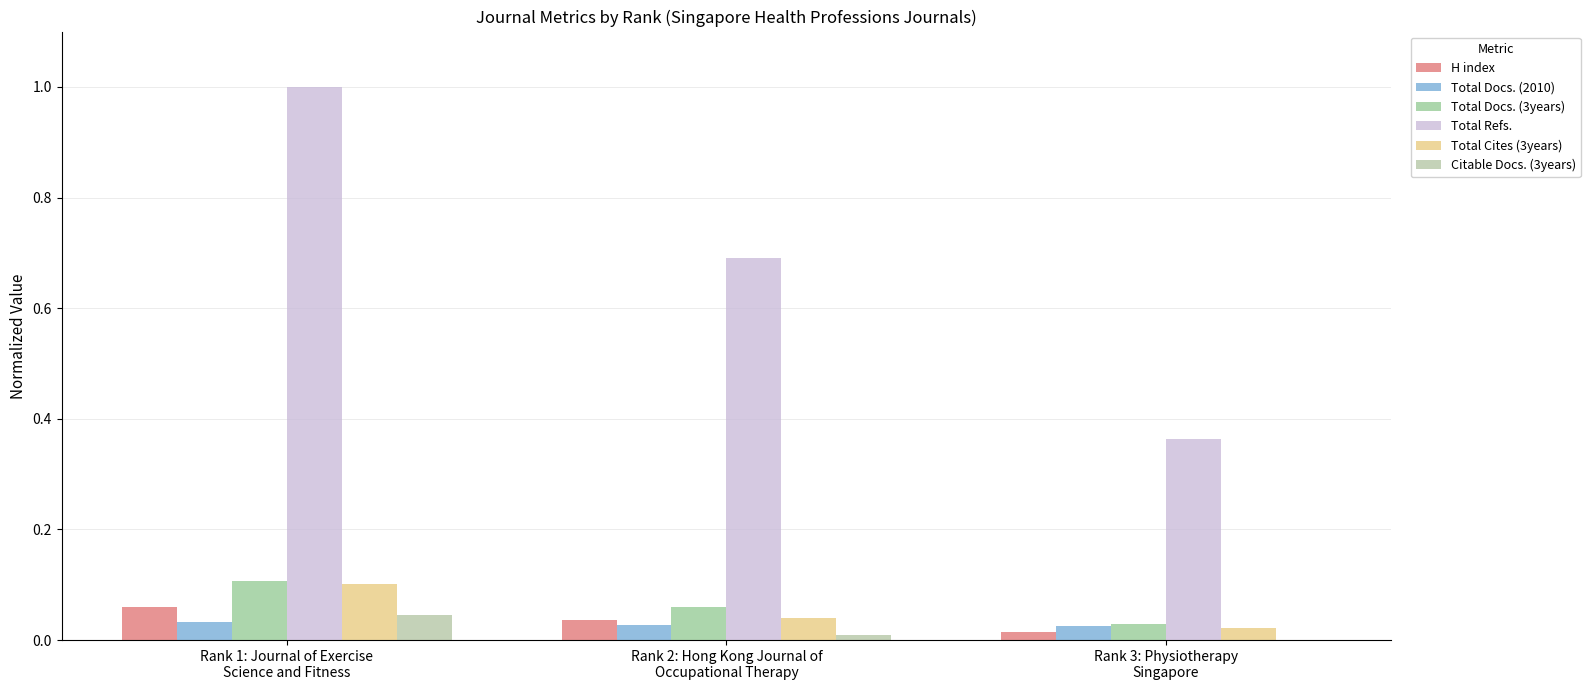

How many series are shown in this chart?

6